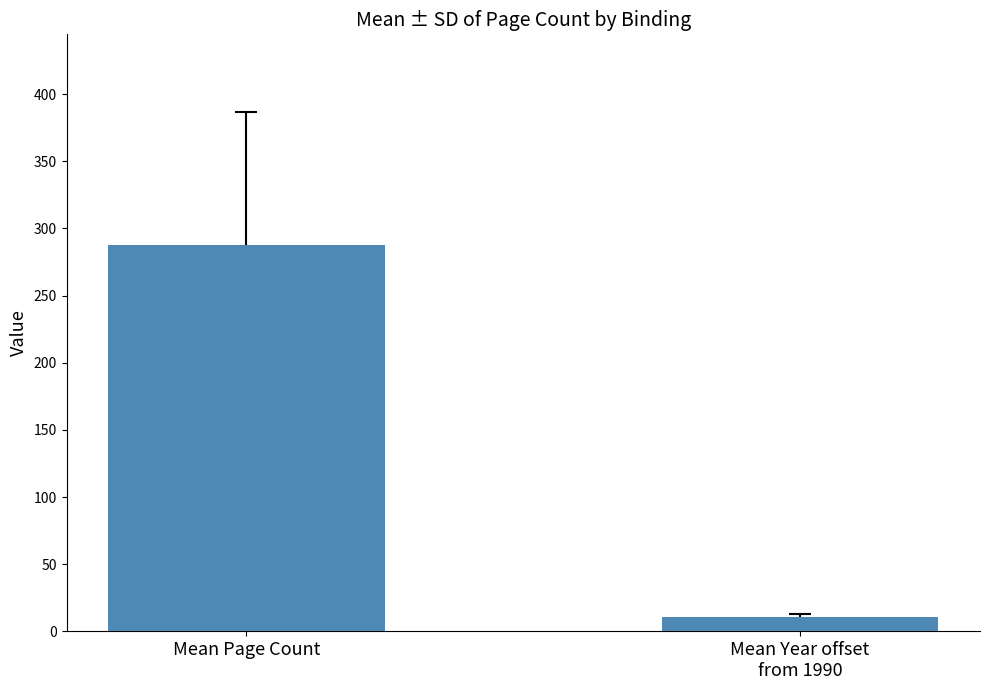

Is it true that the value at Mean Page Count is 287.4?

True